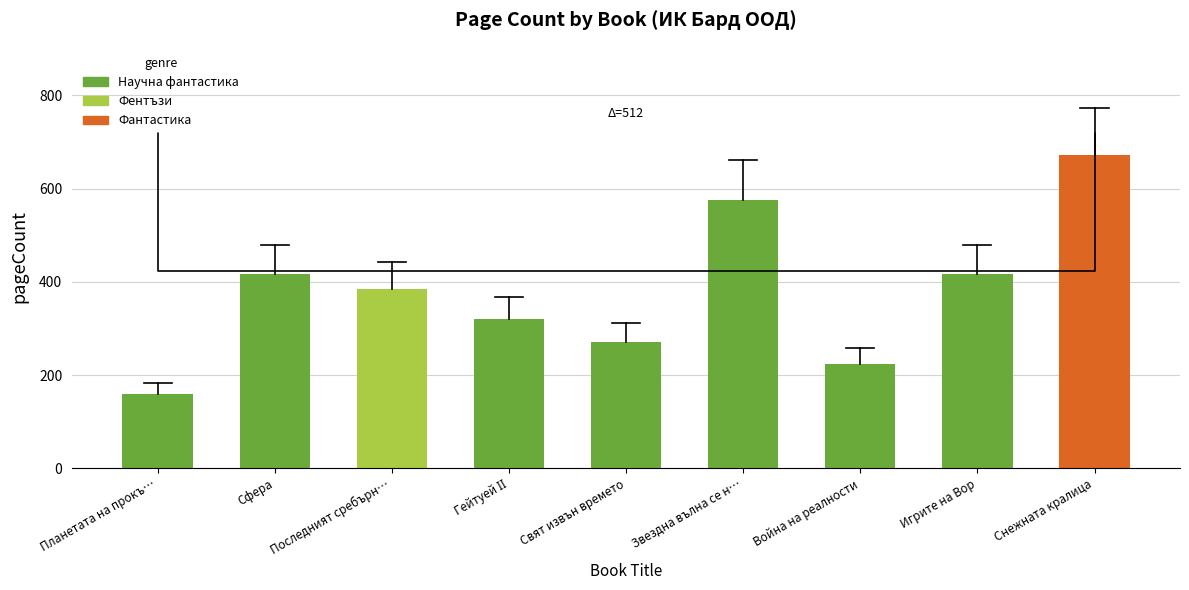

Count the number of data series in this chart.

1